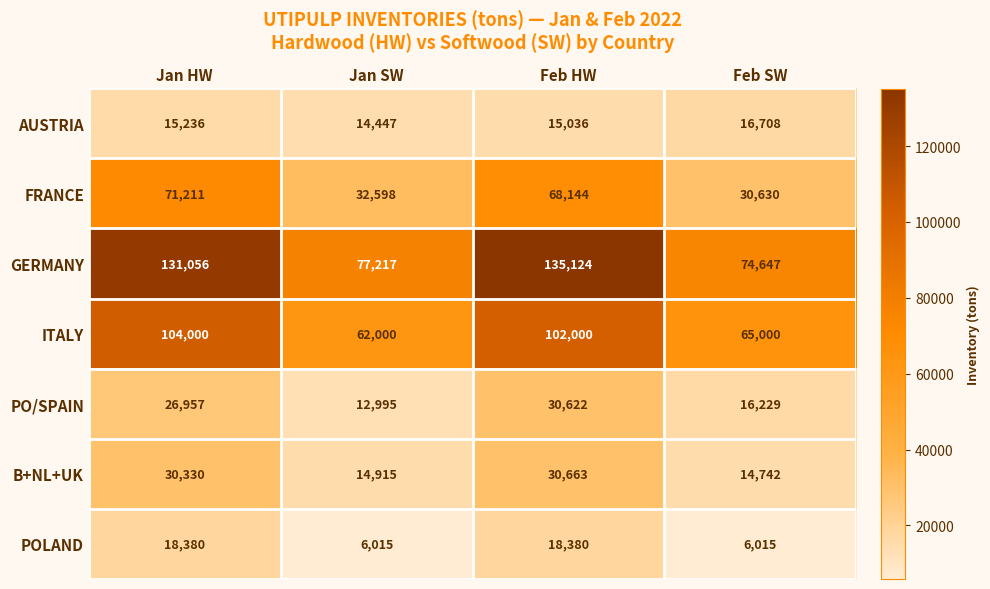

Which category has the highest value across all series?

Feb HW